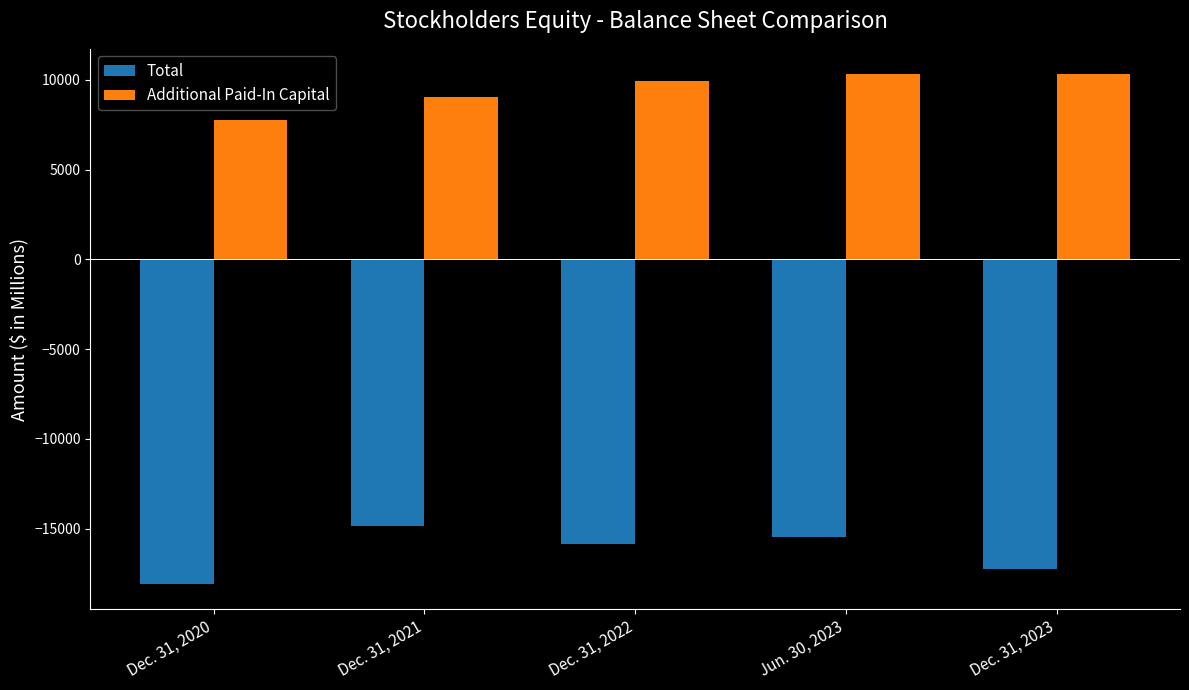

What is the label of the 5th bar from the right?

Dec. 31, 2020